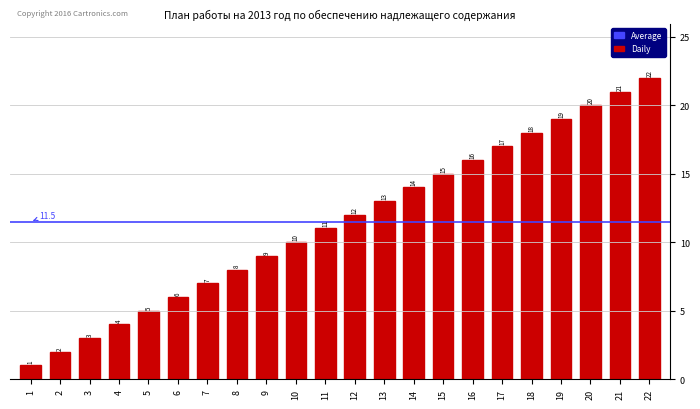

Does the chart contain any negative values?

No